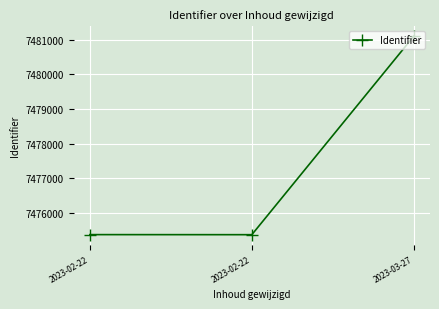

How many distinct data groups are displayed?

1